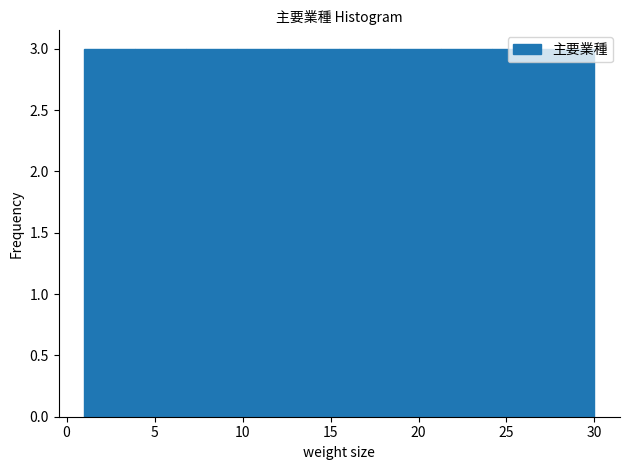

Reading left to right, list every bar in this chart as the range it spans on the x-axis followed by its height. Neither the bar edges nor the heights are printed on the chart, so give them approximately, as read against the axes.

1.0 to 3.9: 3
3.9 to 6.8: 3
6.8 to 9.7: 3
9.7 to 12.6: 3
12.6 to 15.5: 3
15.5 to 18.4: 3
18.4 to 21.3: 3
21.3 to 24.2: 3
24.2 to 27.1: 3
27.1 to 30.0: 3